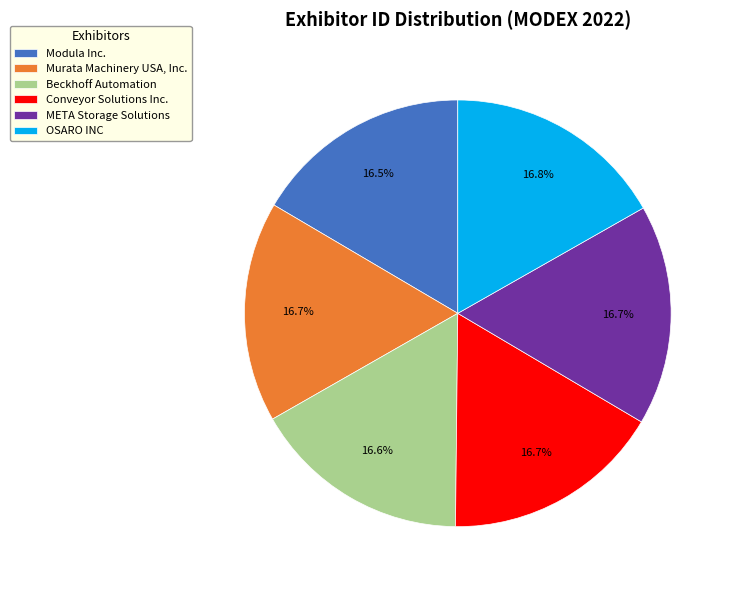

Approximately how many times larger is the value at Beckhoff Automation compared to Conveyor Solutions Inc.?

1.0